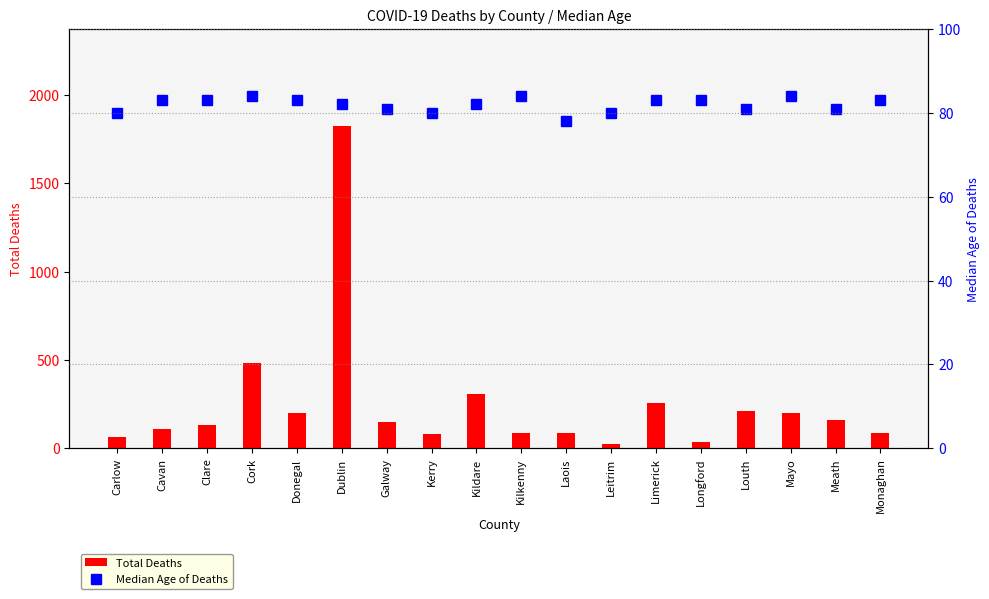

At which category is the sum across all series the highest?

Dublin